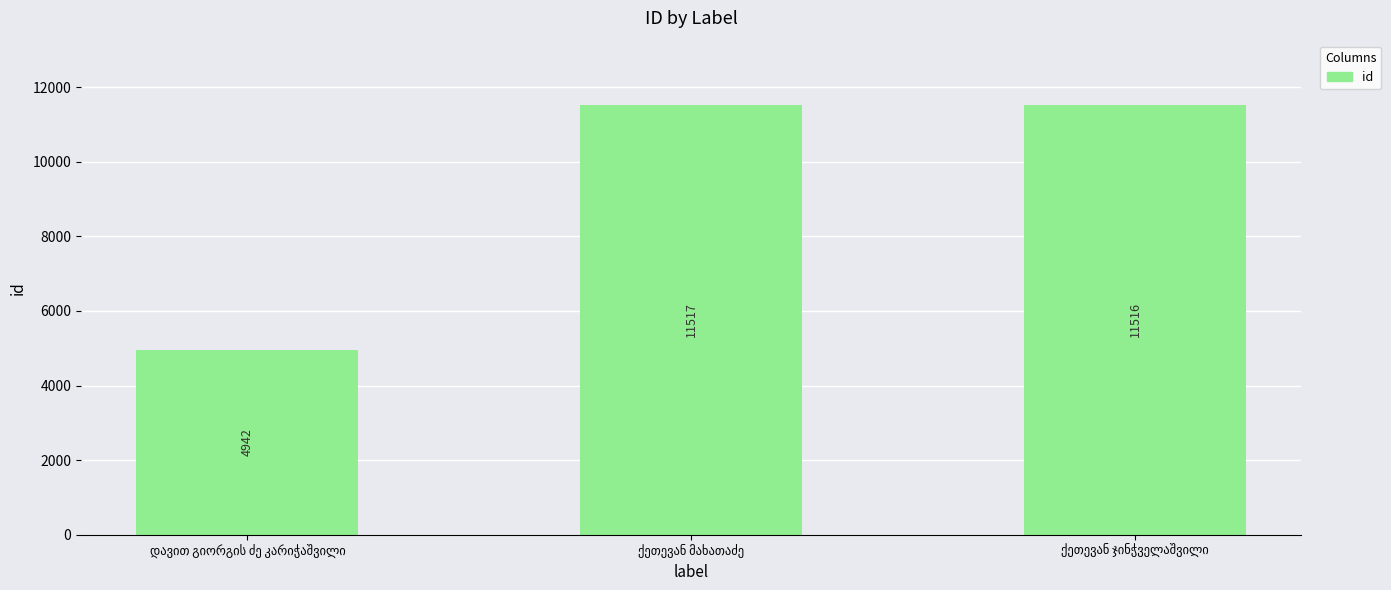

What is the sum of all values?

27975